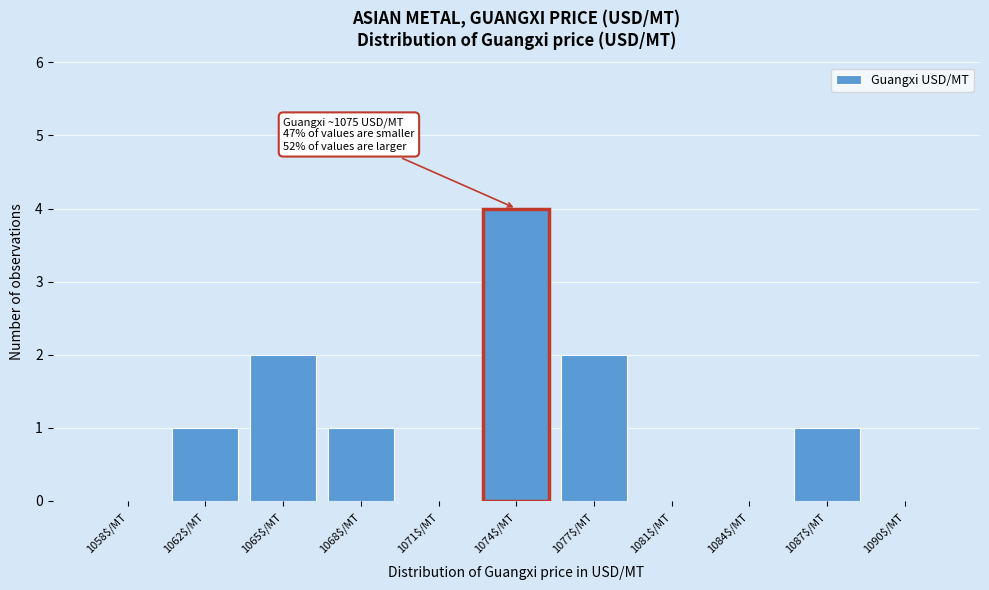

The value at 1058$/MT is -1. True or false?

False